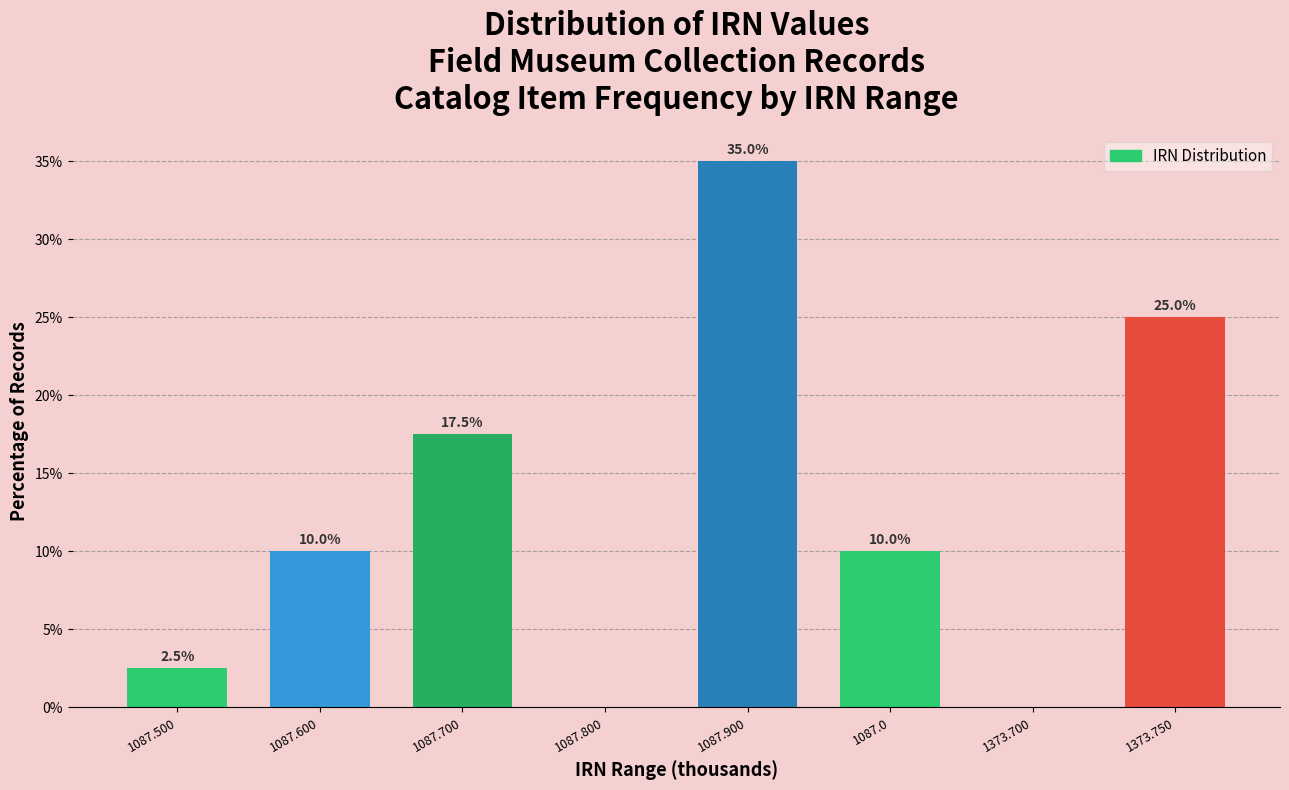

Reading left to right, list all the values displayed in this chart.

1087.500=2.5	1087.600=10.0	1087.700=17.5	1087.800=0.0	1087.900=35.0	1087.0=10.0	1373.700=0.0	1373.750=25.0